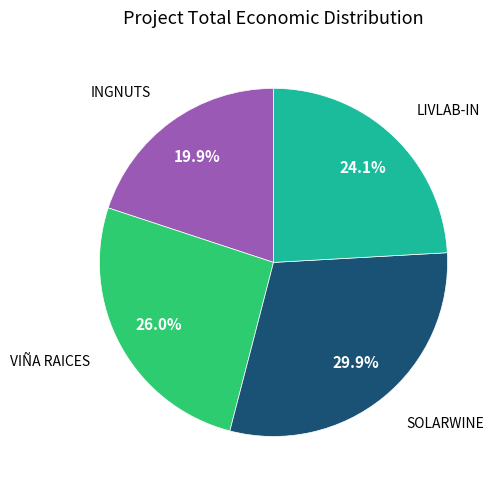

Does any single category account for the majority?

No